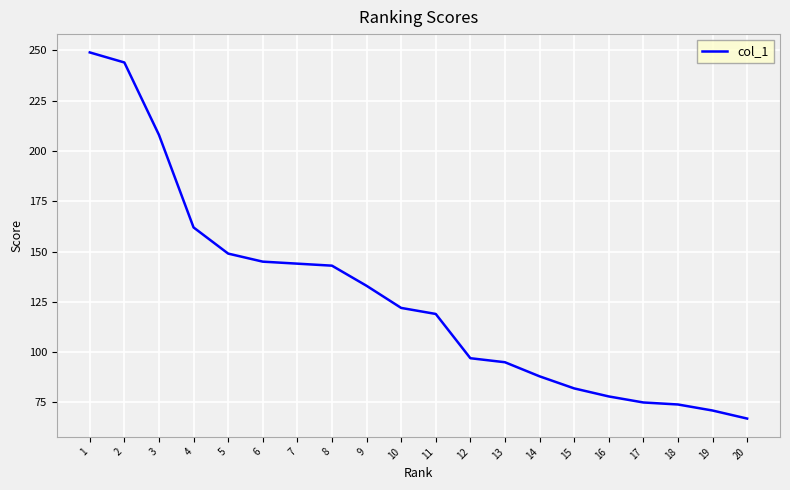

Which category has the lowest value across all series?

20